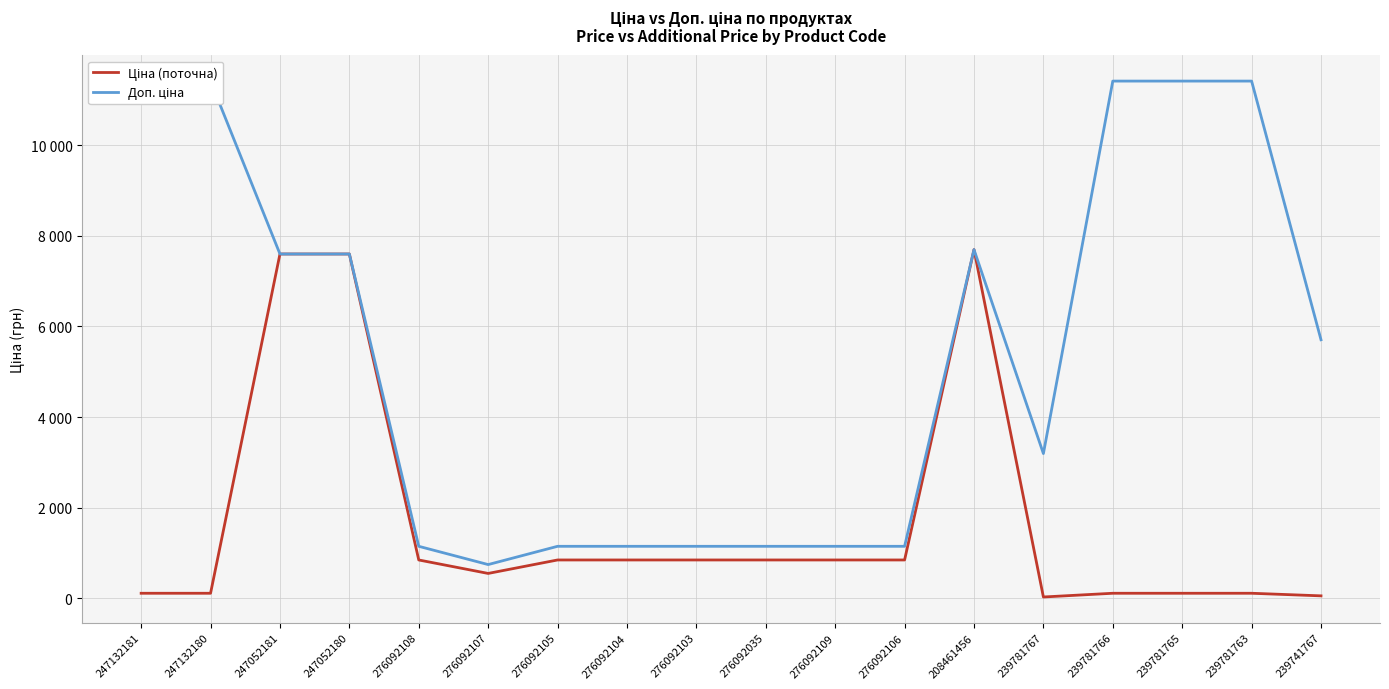

True or false: Ціна (поточна) and Доп. ціна intersect in this chart.

False